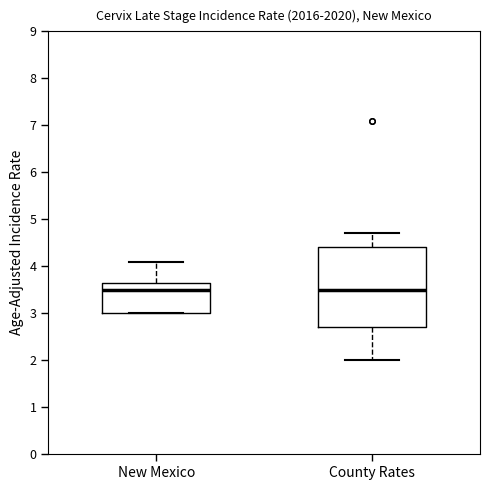

Where is the upper edge of the box for County Rates on the y-axis? The values are not printed on the chart, so give them approximately, as read against the axis.

4.4